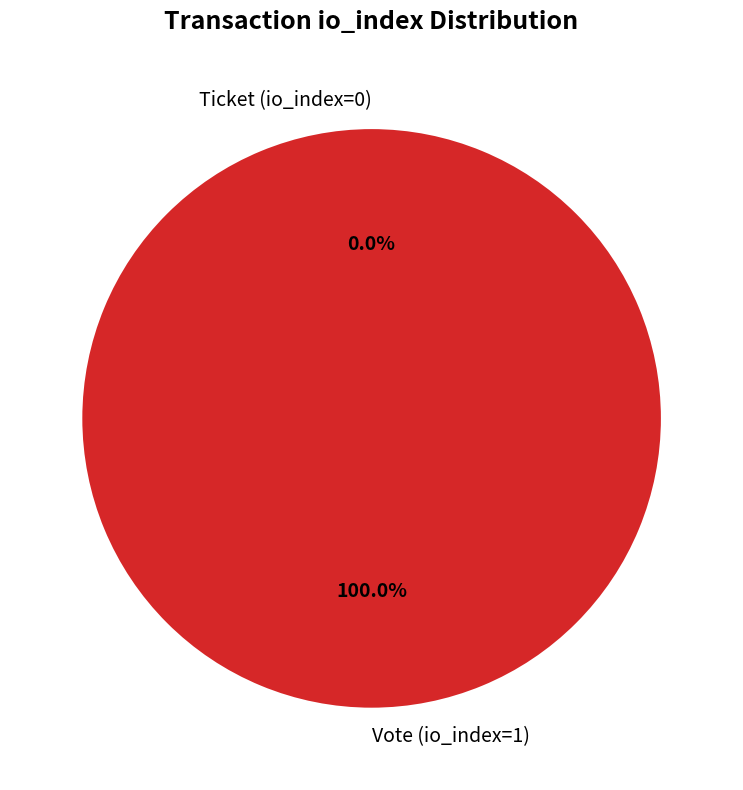

Which category has the smallest portion of the pie?

Ticket (io_index=0)